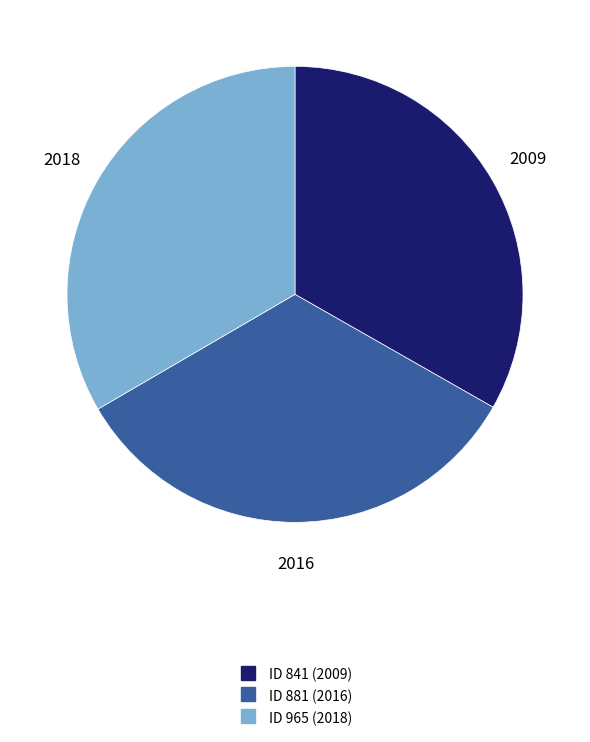

Is there a majority slice in this chart?

No